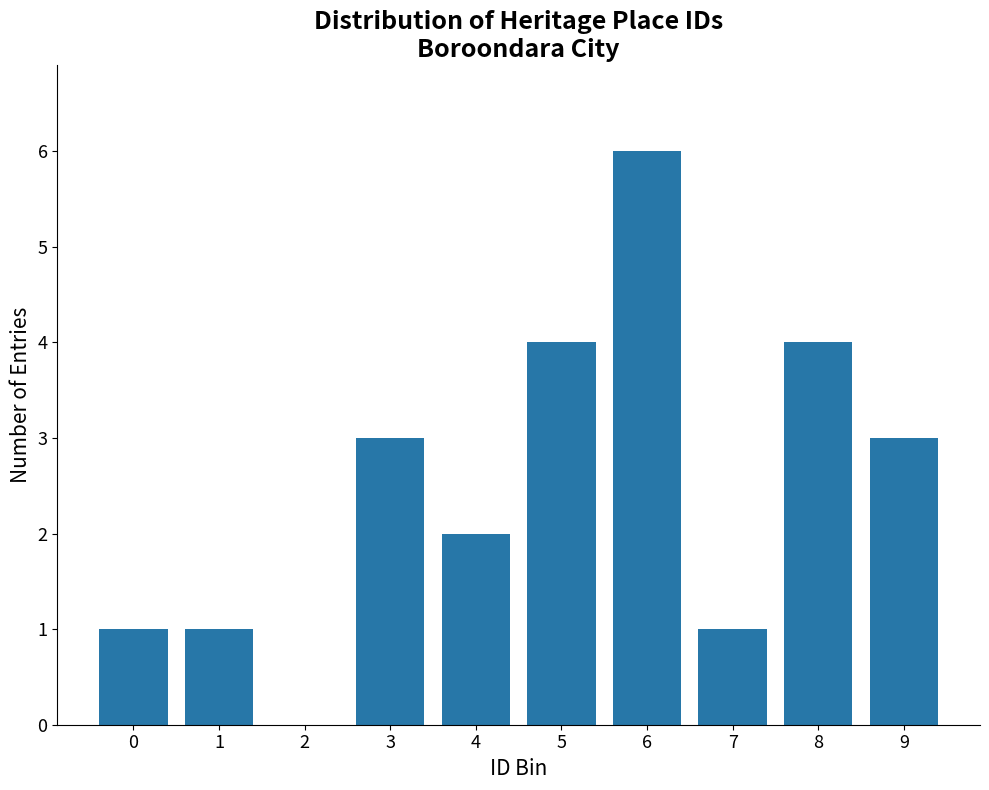

Reading left to right, extract all data points from this chart.

0=1	1=1	2=0	3=3	4=2	5=4	6=6	7=1	8=4	9=3